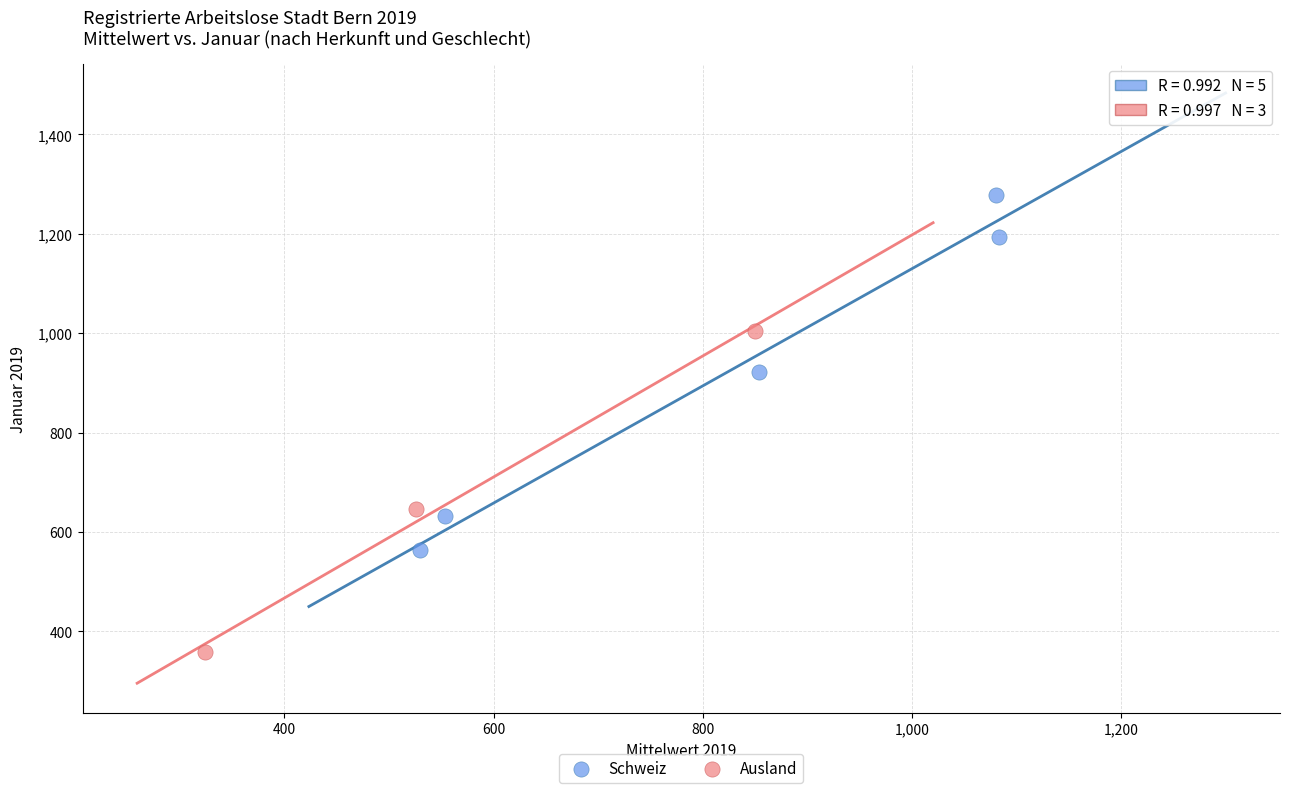

Which series has the largest Y range (max minus min)?

Schweiz